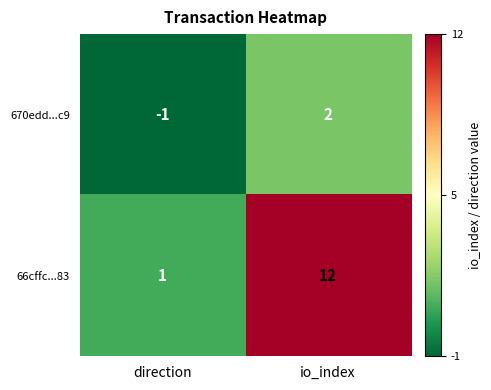

Which series has the largest range (max minus min)?

66cffc...83